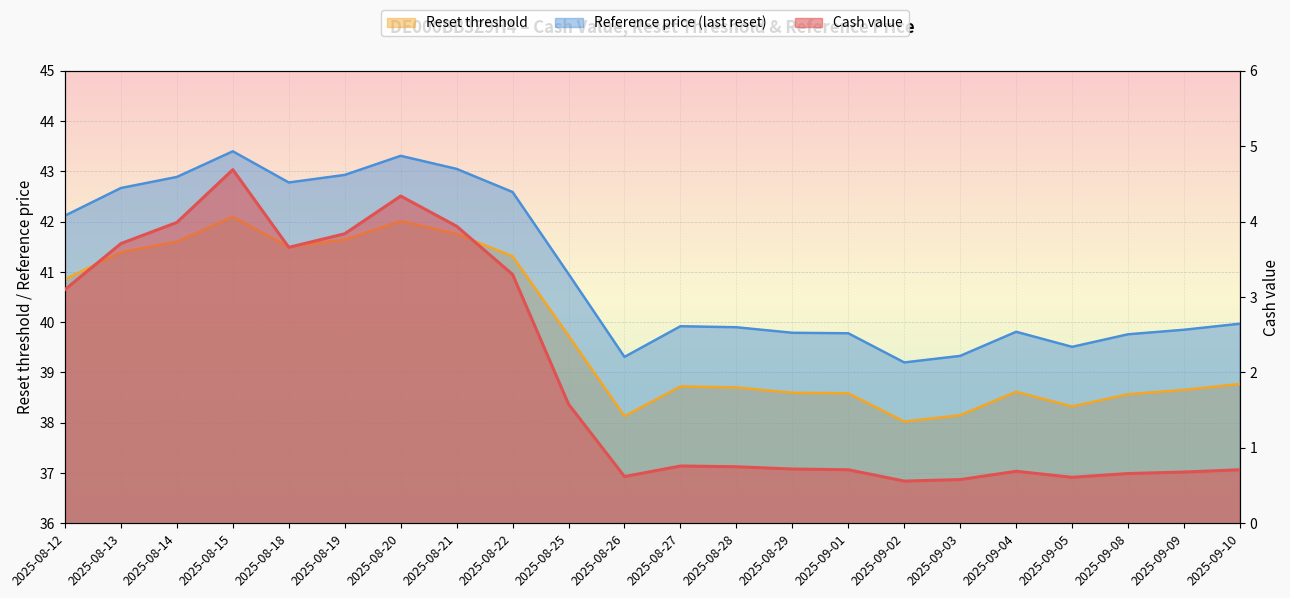

What is the difference between the Cash value values at 2025-08-14 and 2025-08-28?

3.2